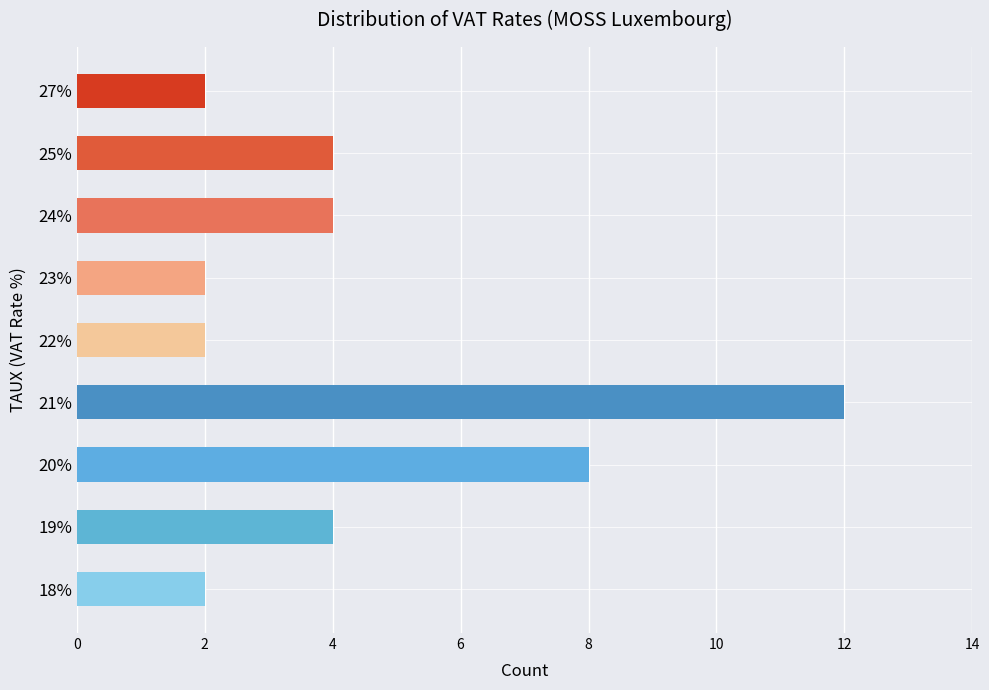

How many data points are less than 4?

4